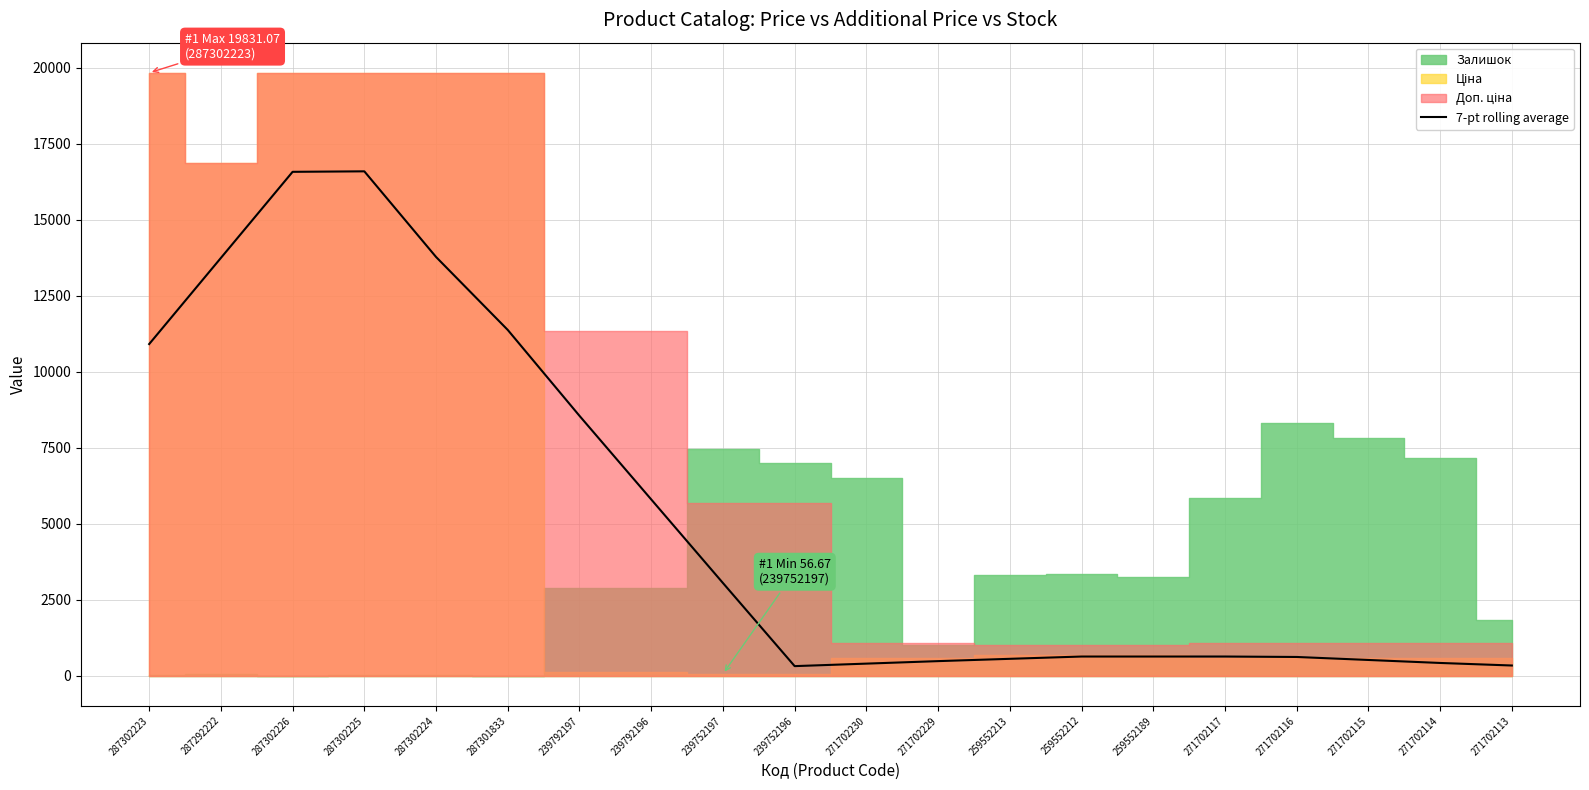

Is it true that 7-pt rolling average equals 396.7 at 271702230?

True